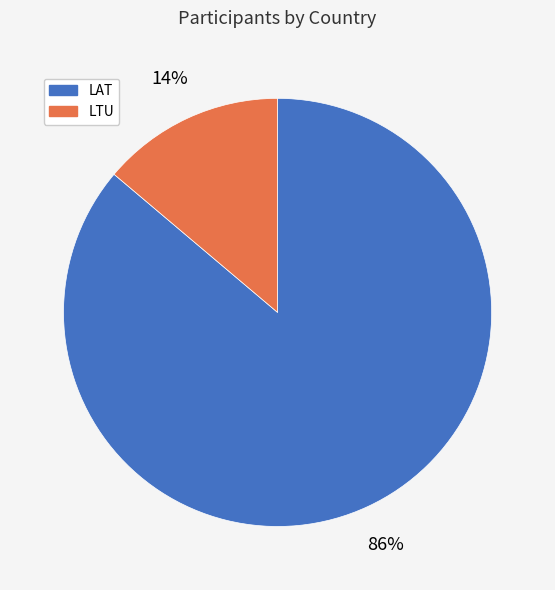

How many segments does this pie chart have?

2